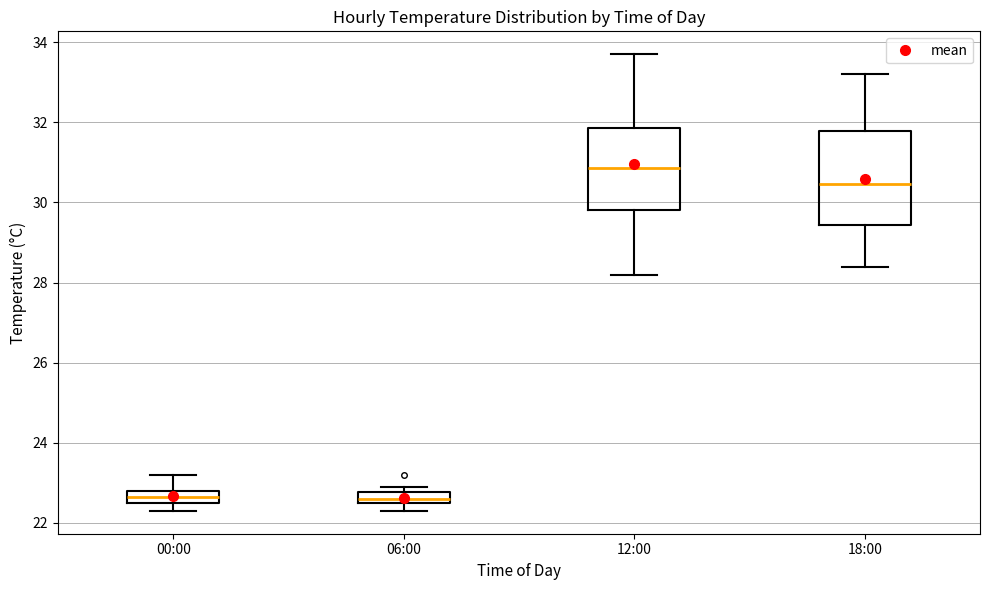

Comparing the boxes themselves (not the whiskers), which one is the tallest?

18:00